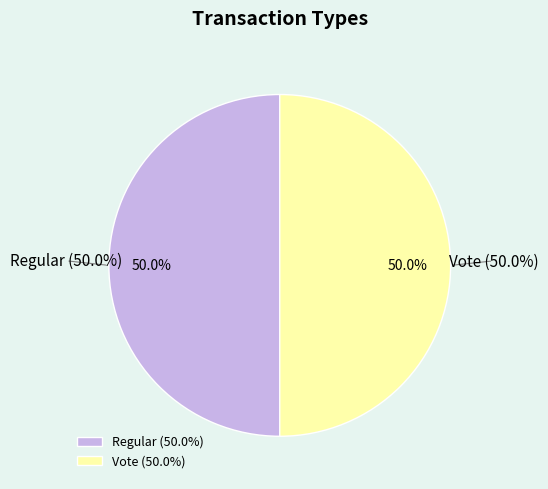

Do Vote and Regular together represent more than half of the pie?

Yes